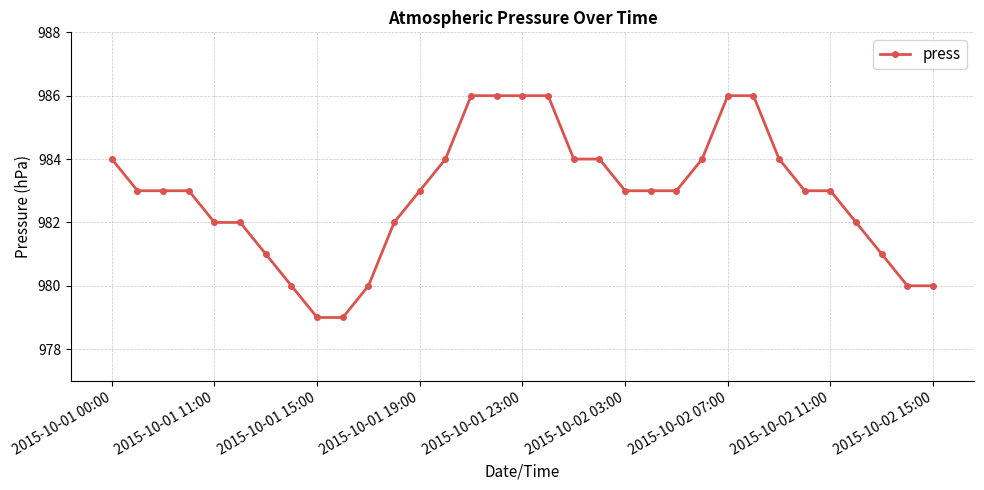

What is the greatest value displayed?

986